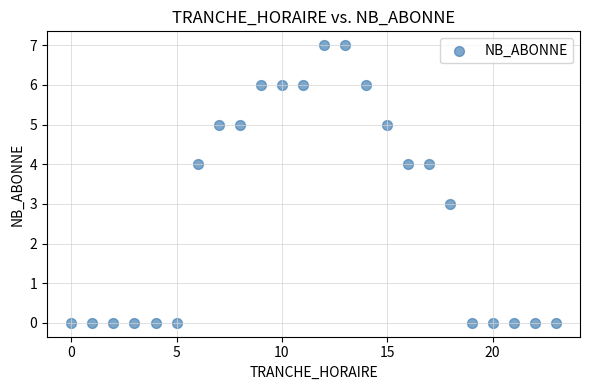

What is the range of Y values (max minus min)?

7